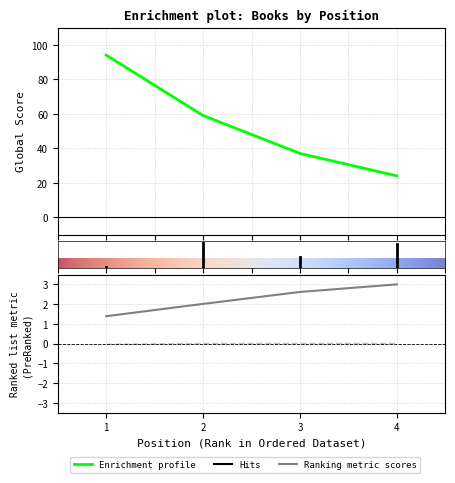

The Published Date series shows 0.0 at 4. True or false?

True